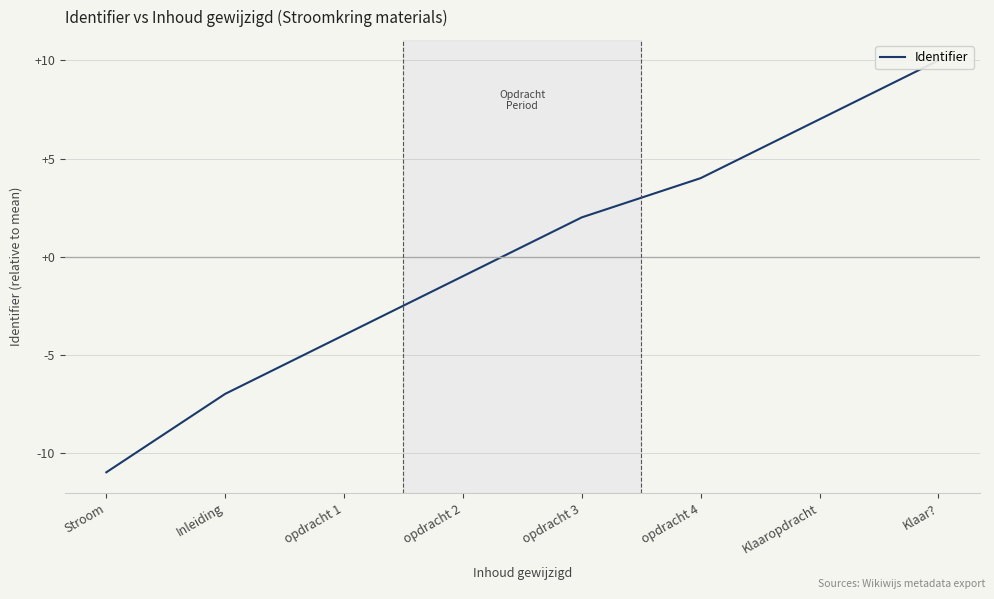

How many values are between -4 and 7?

5